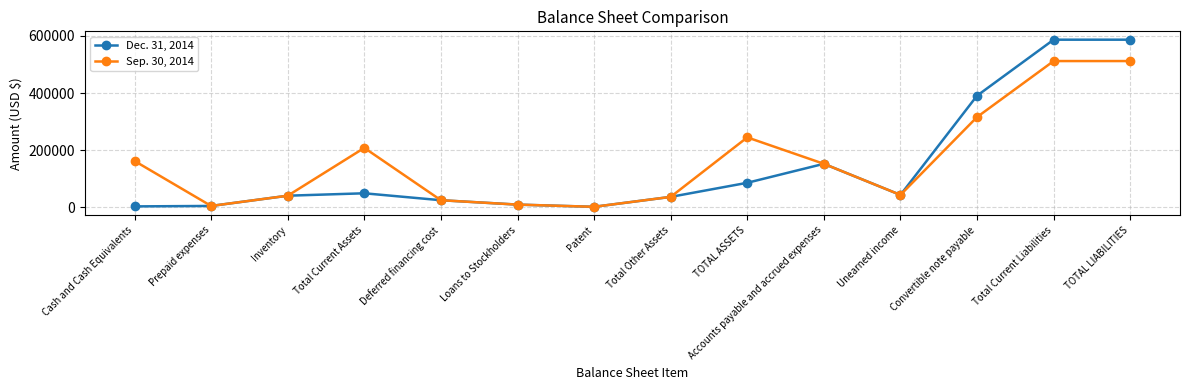

Which series has the largest total across all categories?

Sep. 30, 2014